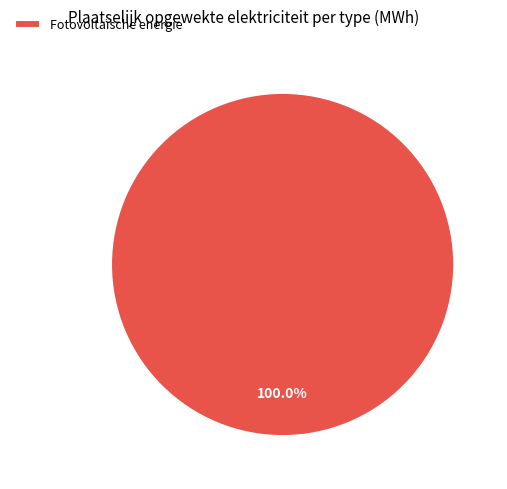

Count the number of slices in the pie.

1